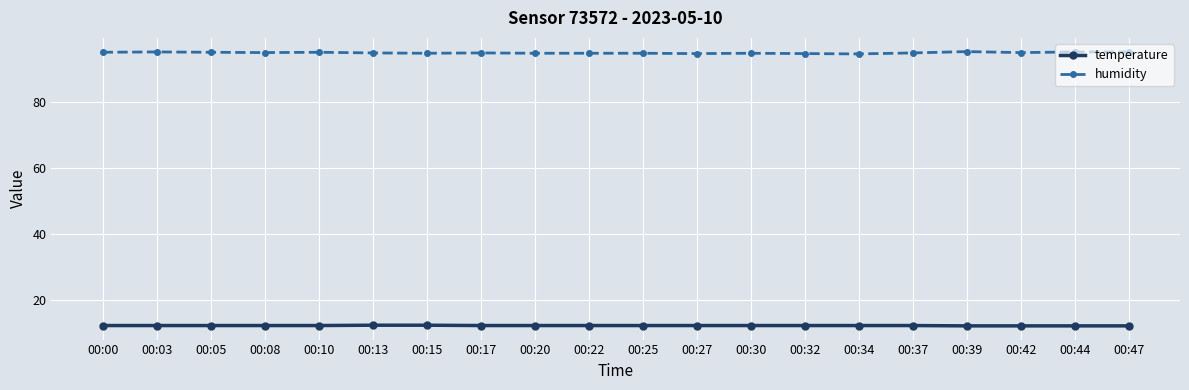

Count the number of data series in this chart.

2